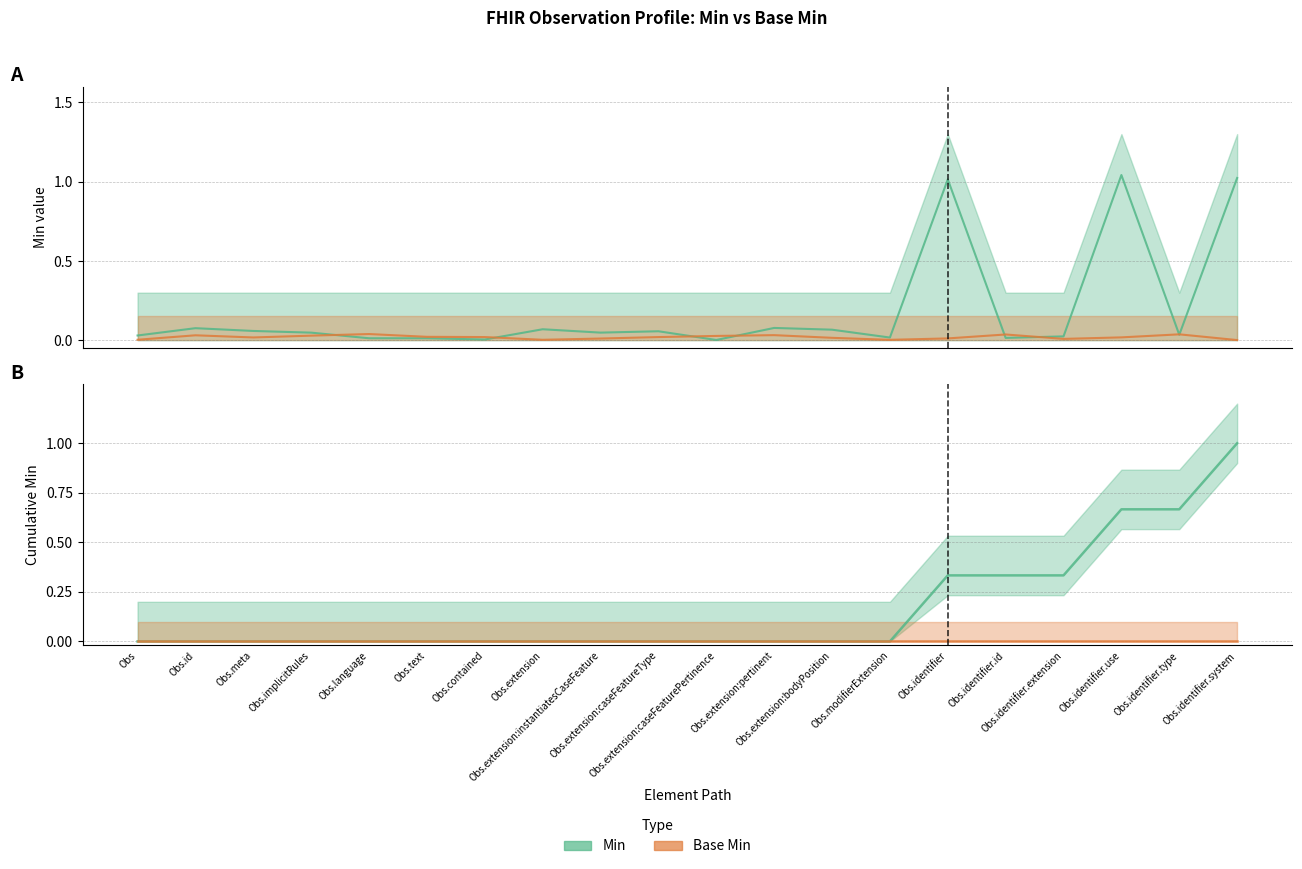

At which category does the data reach its first local peak?

Obs.id